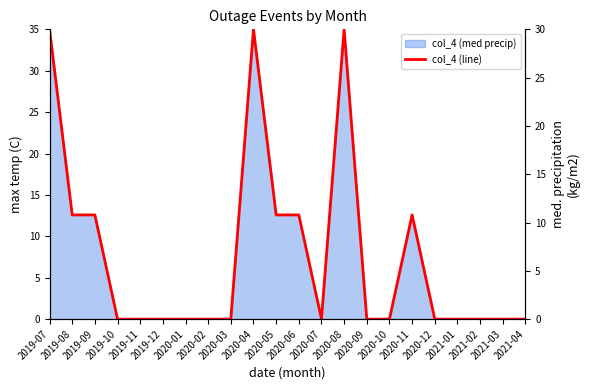

The chart shows a value of 9.6 at 2020-01. True or false?

False